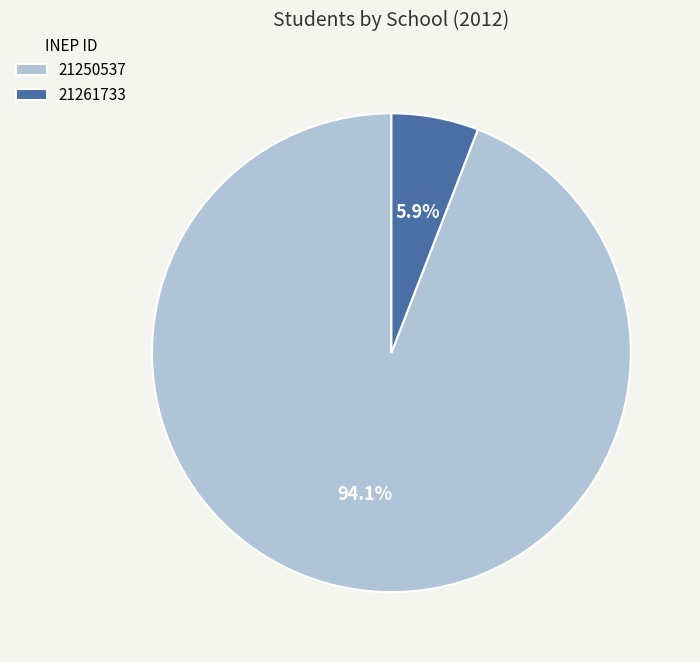

Is there any slice that represents more than half of the pie?

Yes